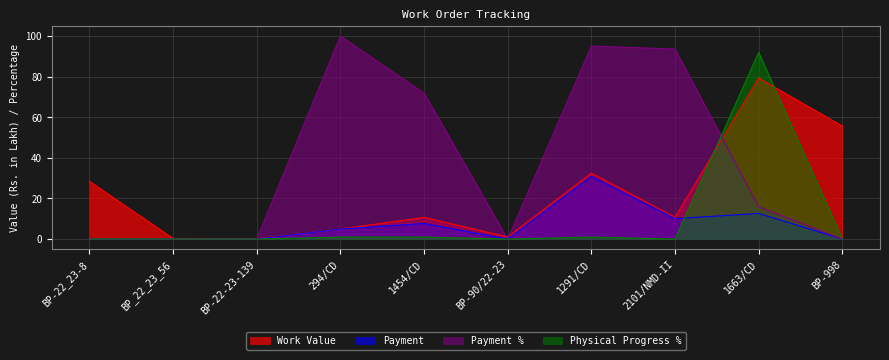

How many values in Payment % are above zero?

5